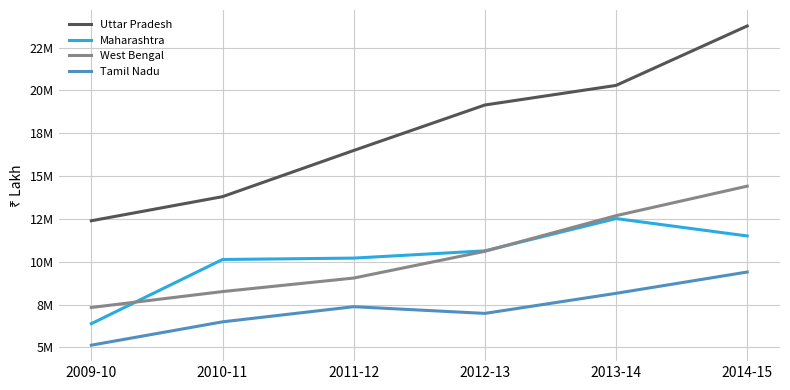

What is the average value of the Tamil Nadu series?

7255645